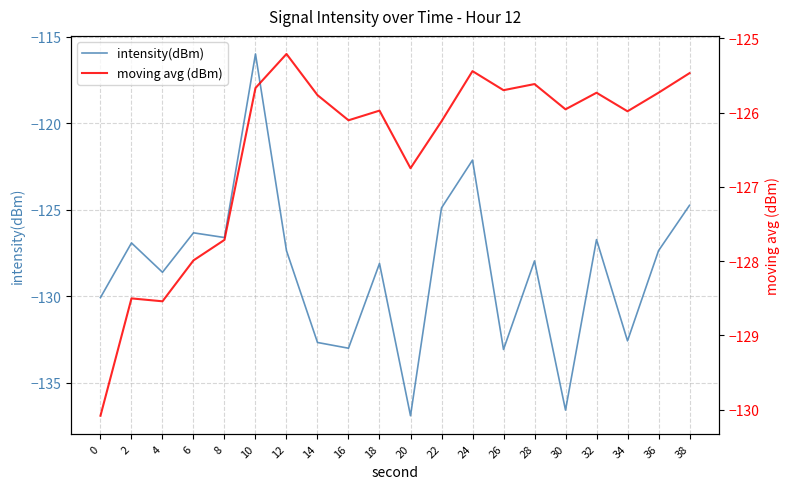

What is the sum of all moving avg (dBm) values?

-2530.0